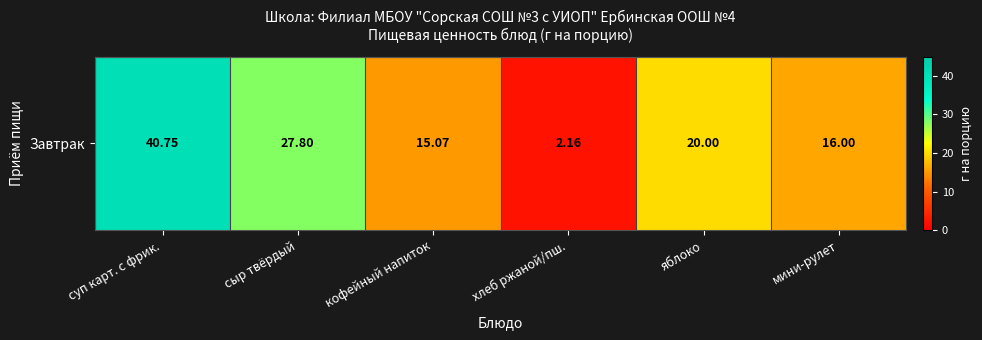

Where does the data first go above 20?

суп карт. с фрик.